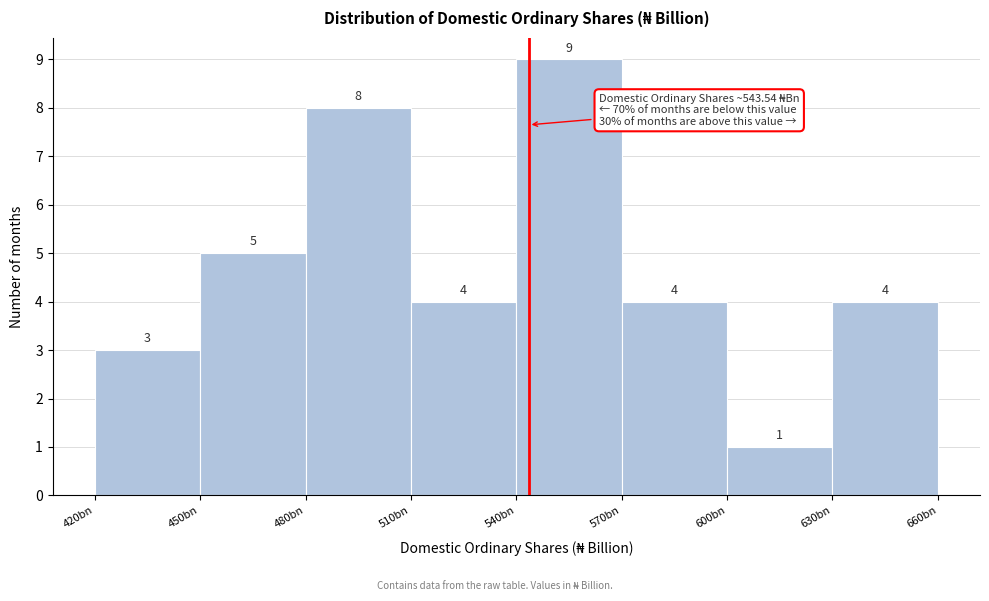

Reading right to left, extract all data points from this chart.

4	1	4	9	4	8	5	3